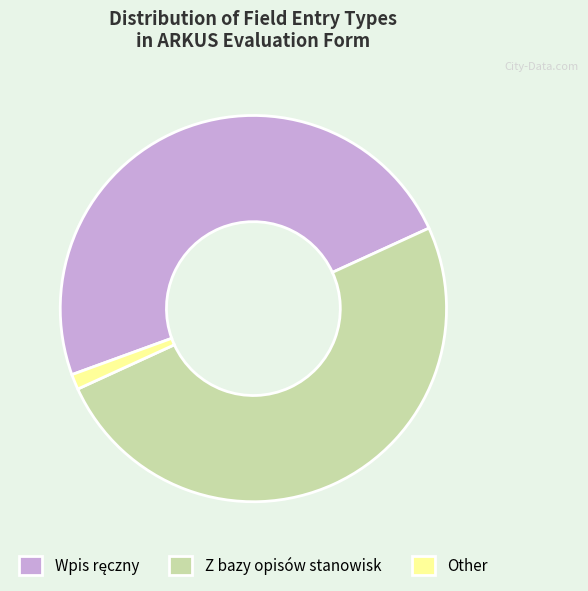

True or false: Other accounts for 14% of the total.

False